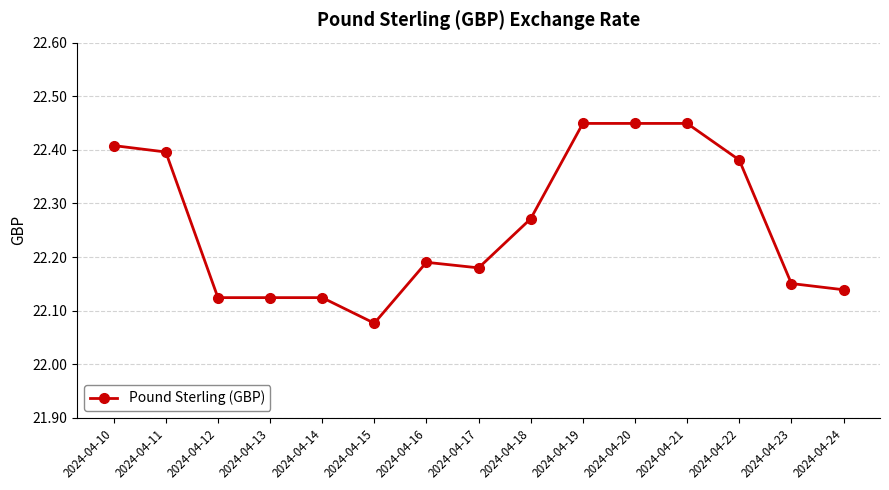

The value at 2024-04-10 is 12.8. True or false?

False